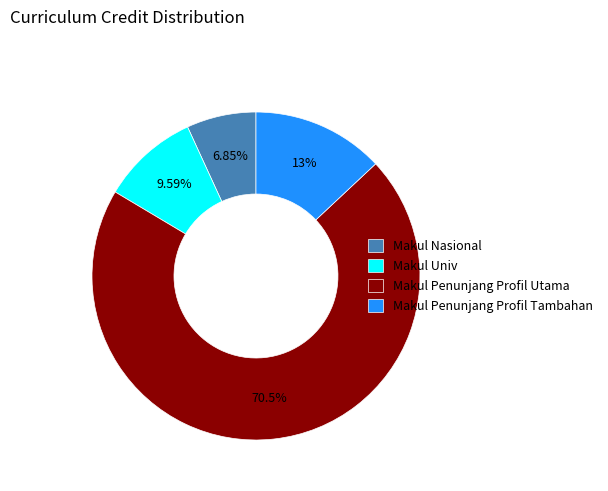

Combined, do Makul Nasional and Makul Univ account for over 50%?

No